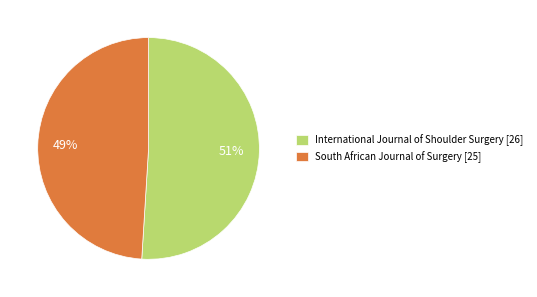

Count the number of slices in the pie.

2